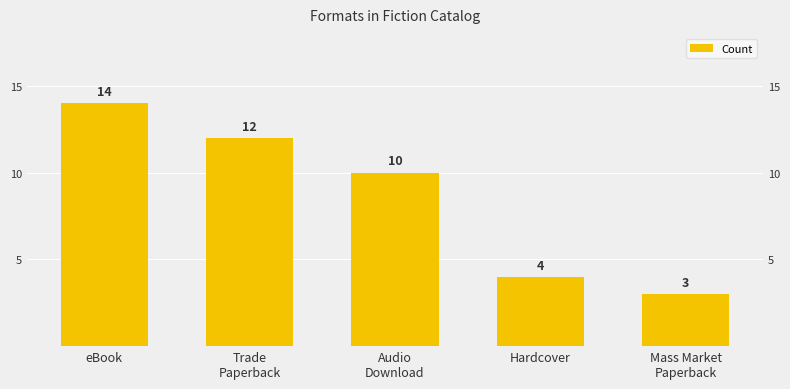

How many categories are shown in the chart?

5